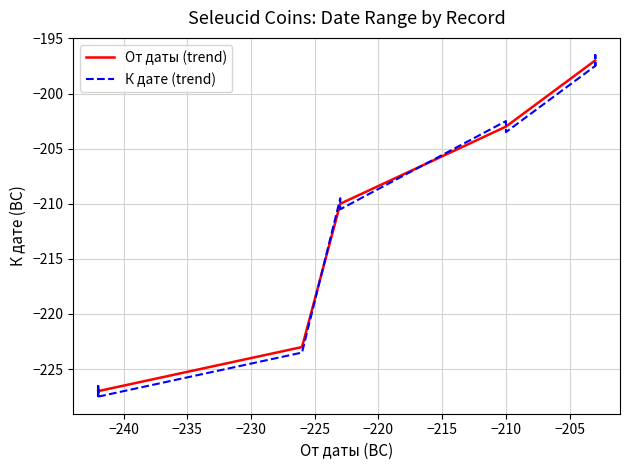

The От даты (trend) series shows -100.2 at −210. True or false?

False